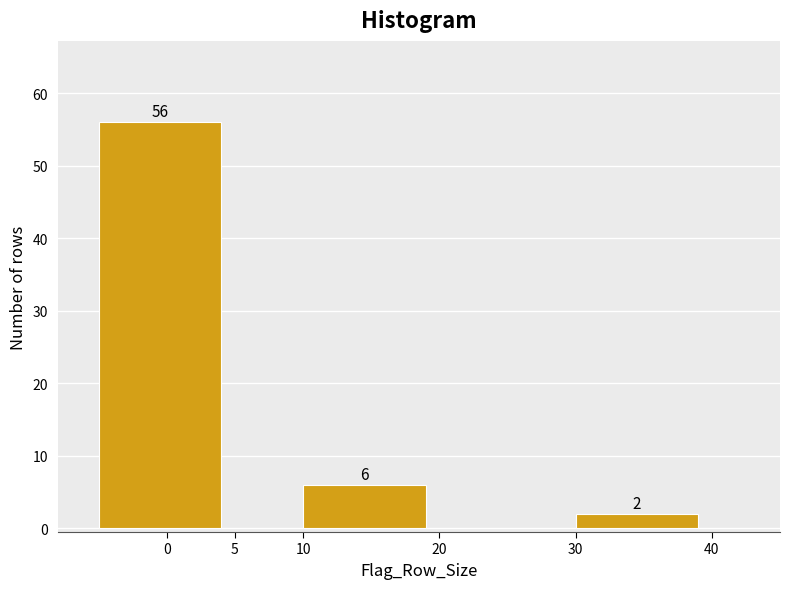

Which range on the x-axis has the tallest bar?

-5 to 5